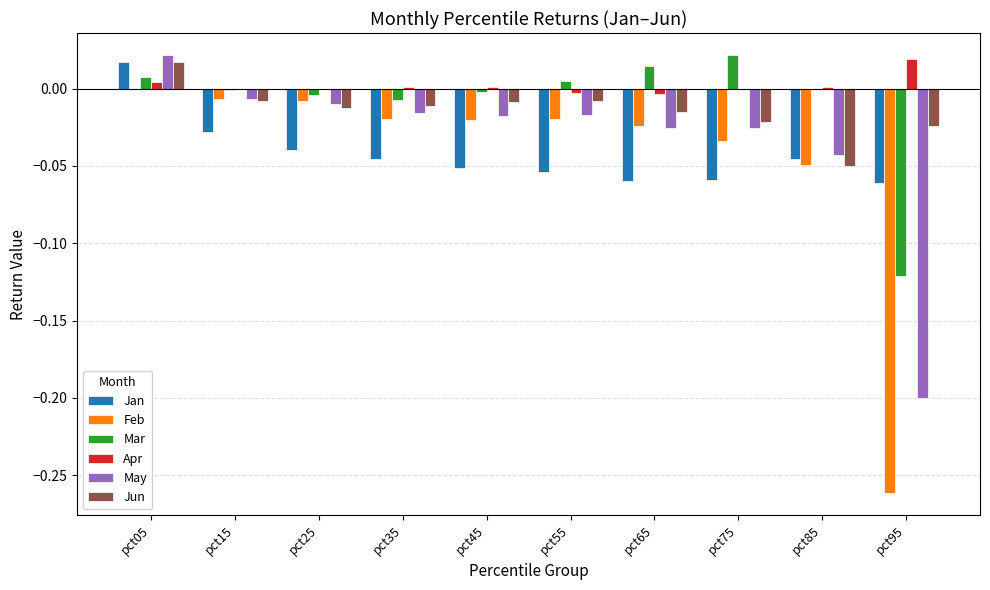

Which series has the widest spread of values?

Feb